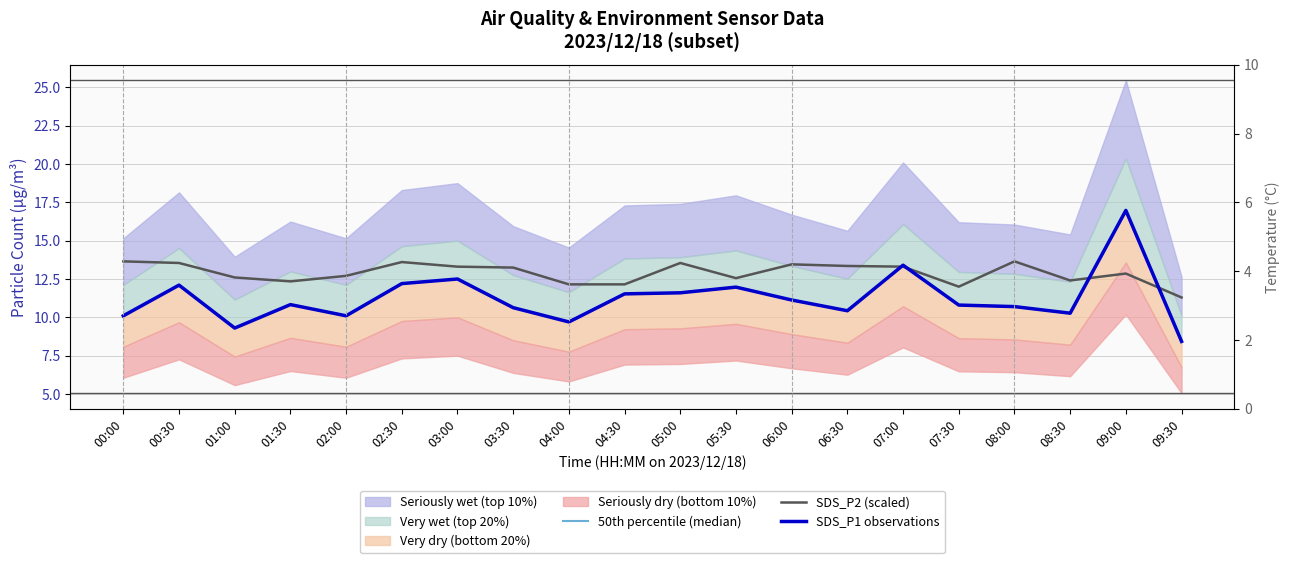

Which category has the lowest value in the SDS_P1 observations series?

09:30